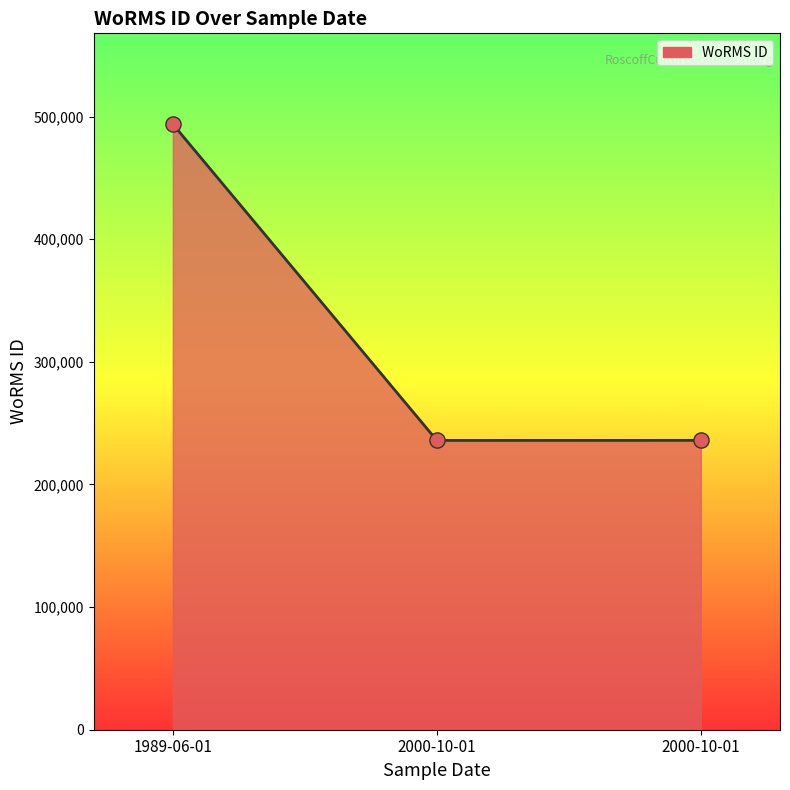

Which has a higher value, 1989-06-01 or 2000-10-01?

1989-06-01